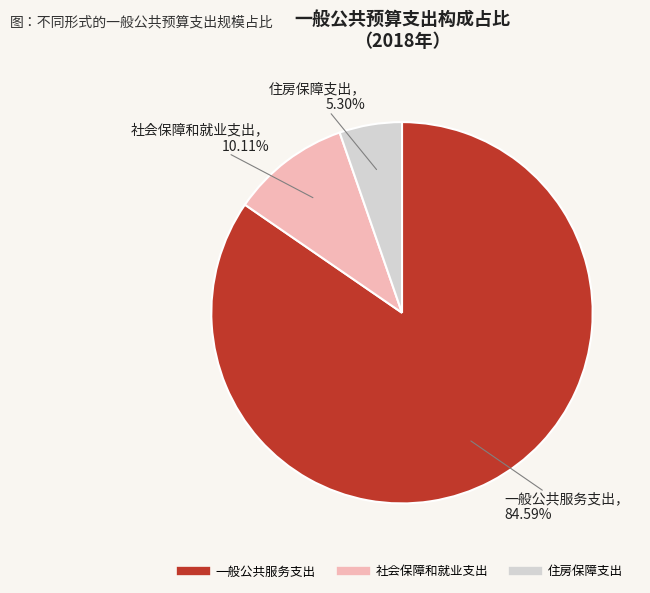

What percentage is NOT represented by 社会保障和就业支出?

89.9%